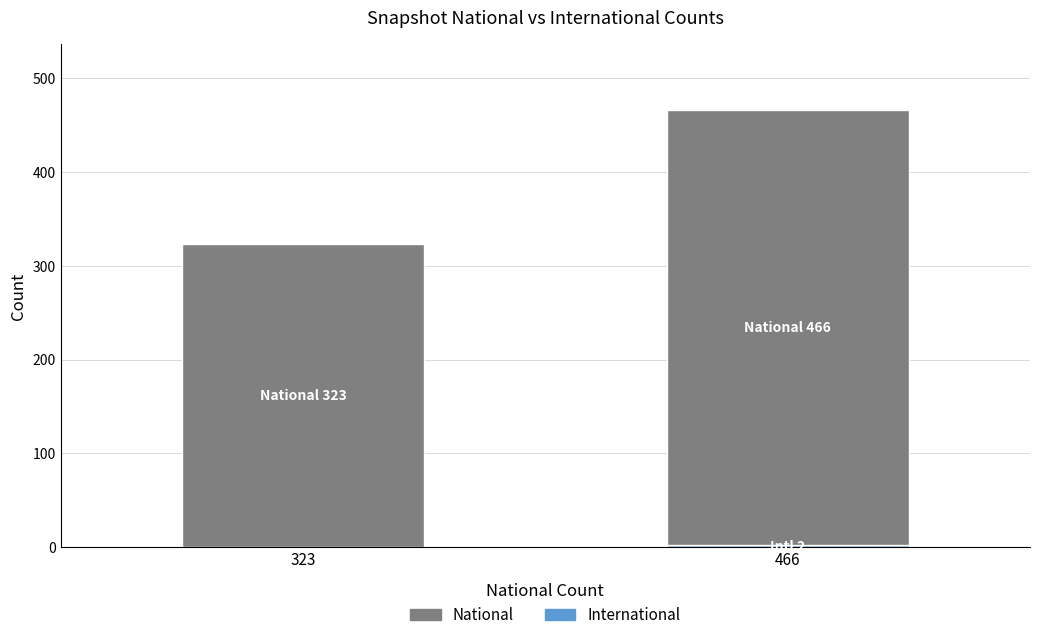

At which category is the sum across all series the highest?

466